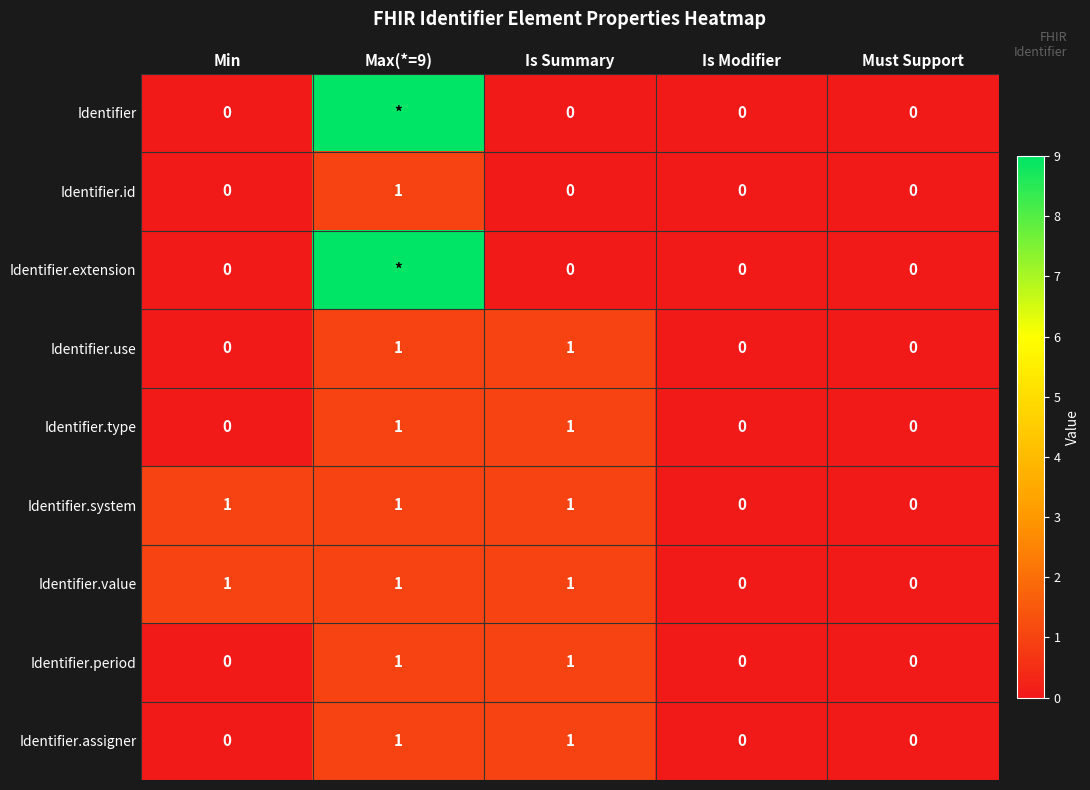

Is it true that Identifier.id equals 0 at Is Summary?

True